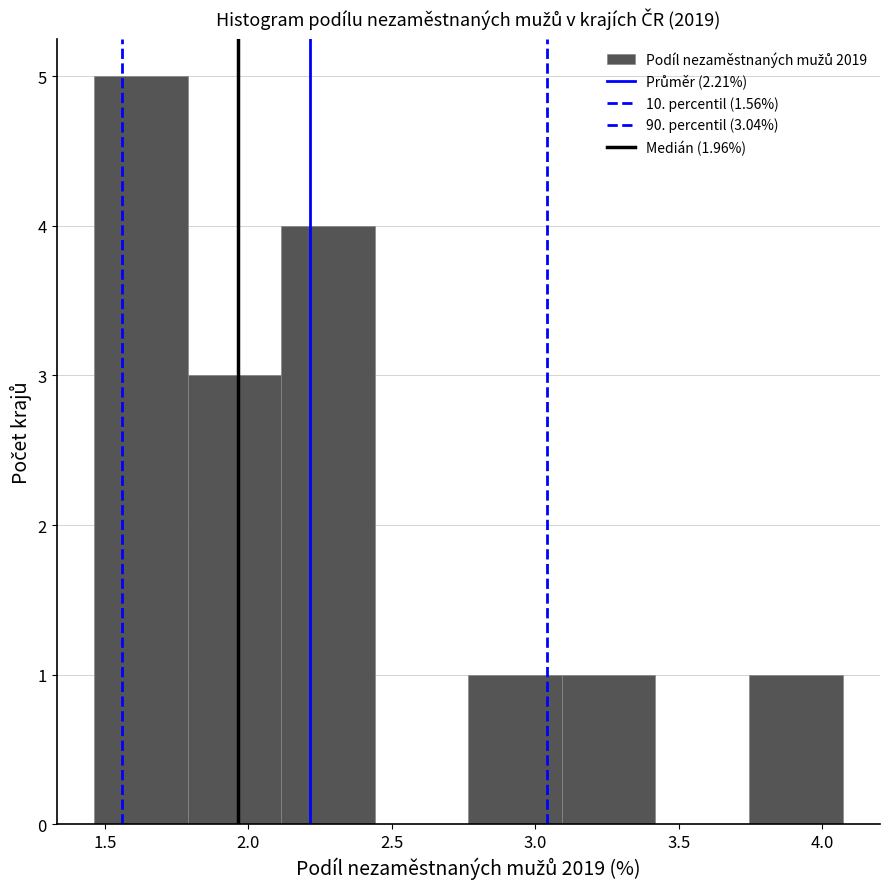

Which range on the x-axis has the tallest bar?

1.45 to 1.80